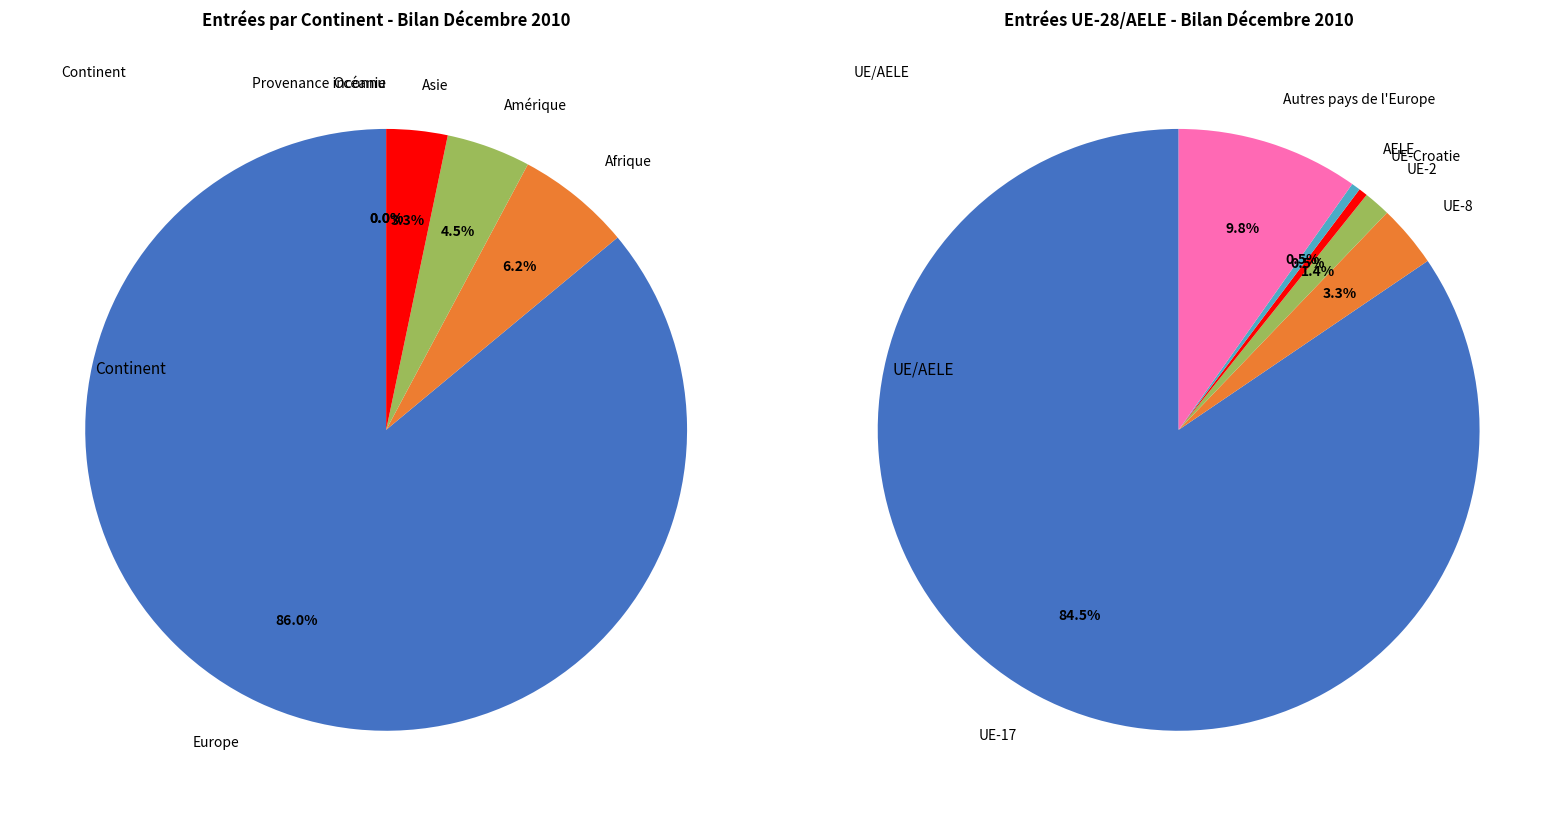

Rank the series by their average value, from lowest to highest.

UE/AELE, Continents